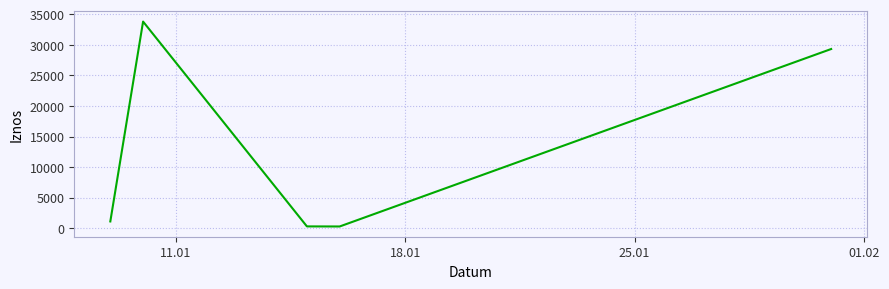

How many interior local valleys (lower than both neighbors) does the data have?

1